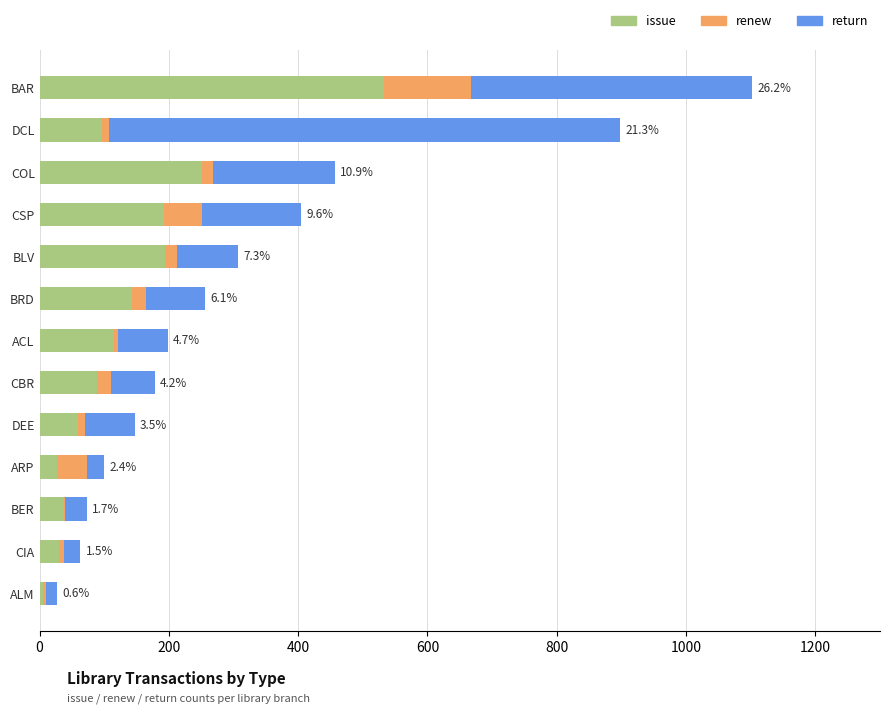

Where is issue nearest to the value 269?

COL